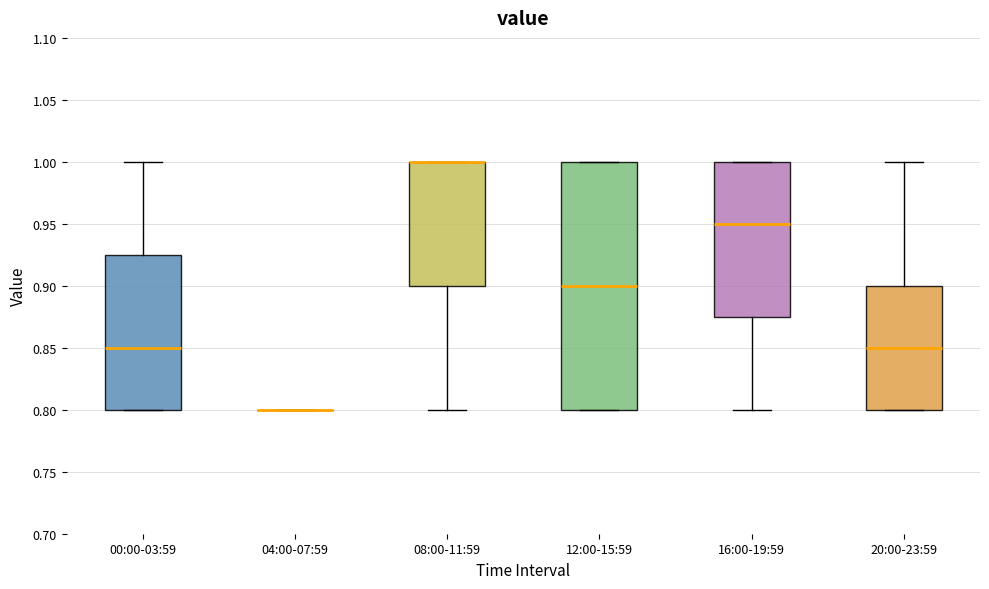

Where does the median line of the box for 20:00-23:59 sit on the y-axis? The values are not printed on the chart, so give them approximately, as read against the axis.

0.850